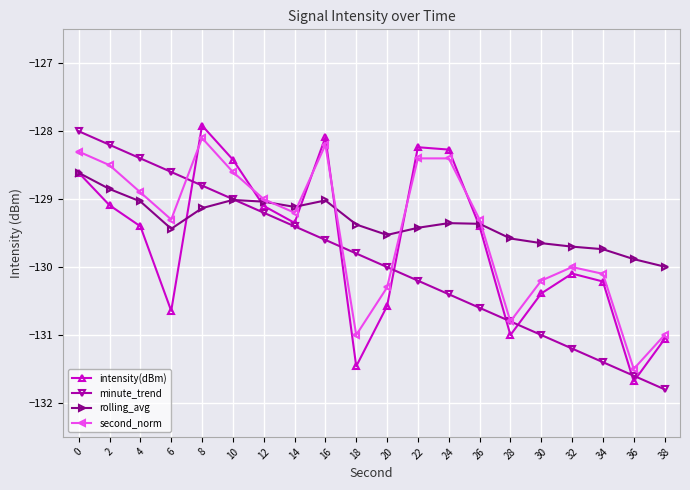

At how many categories does at least one series exceed -131?

20